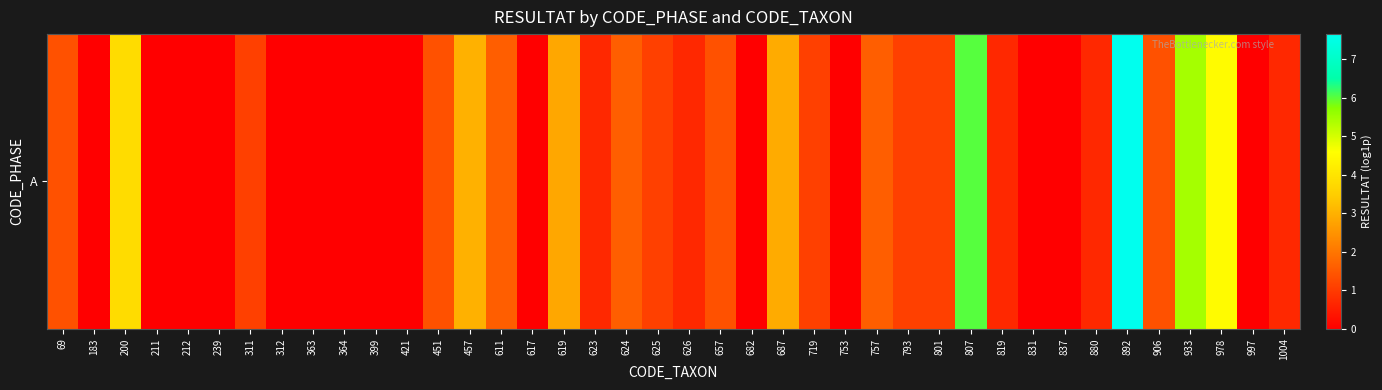

What is the difference between the maximum and minimum values?

7.7